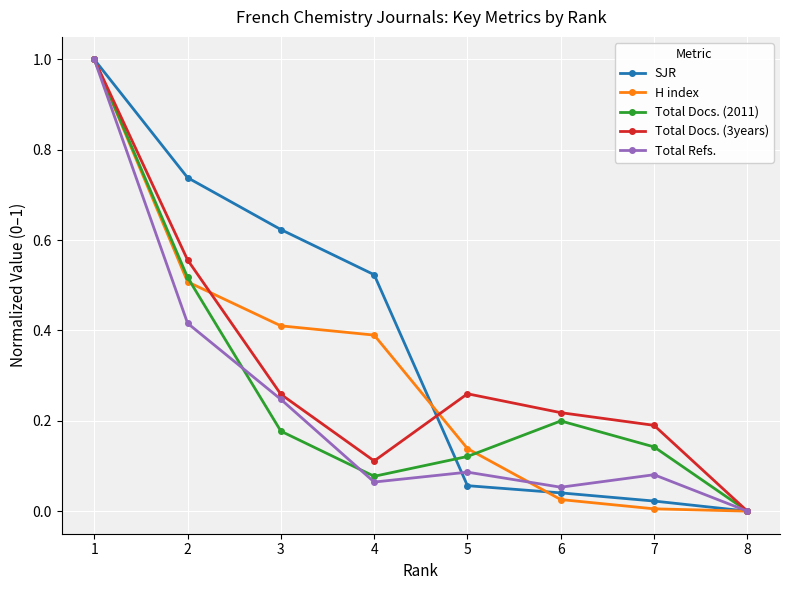

At which category is the sum across all series the highest?

1